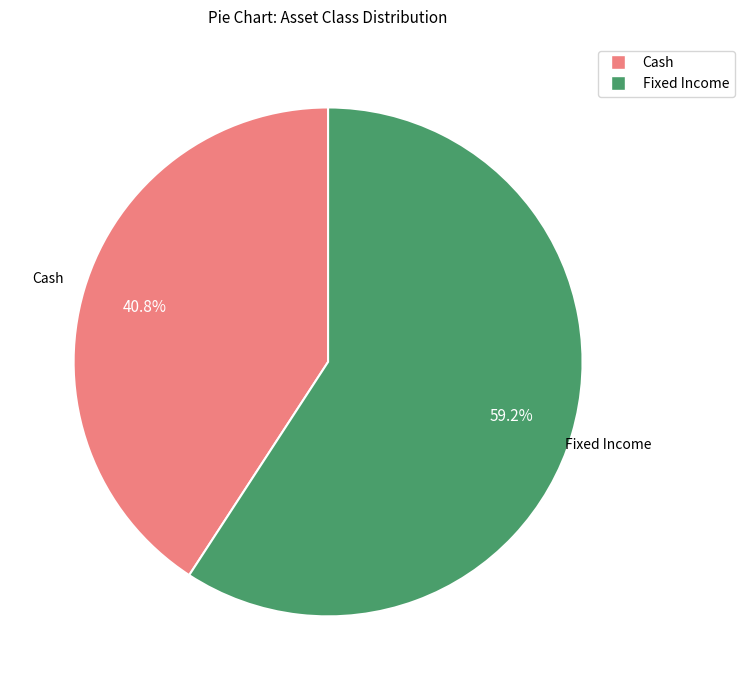

What is the largest slice in the pie chart?

Fixed Income